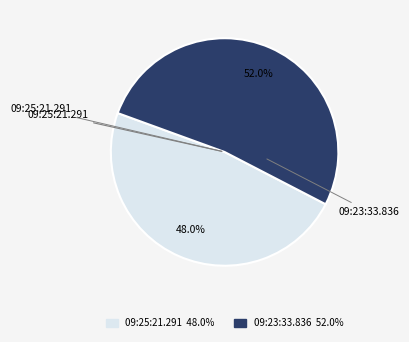

Which has a higher value, 09:25:21.291 or 09:23:33.836?

09:23:33.836